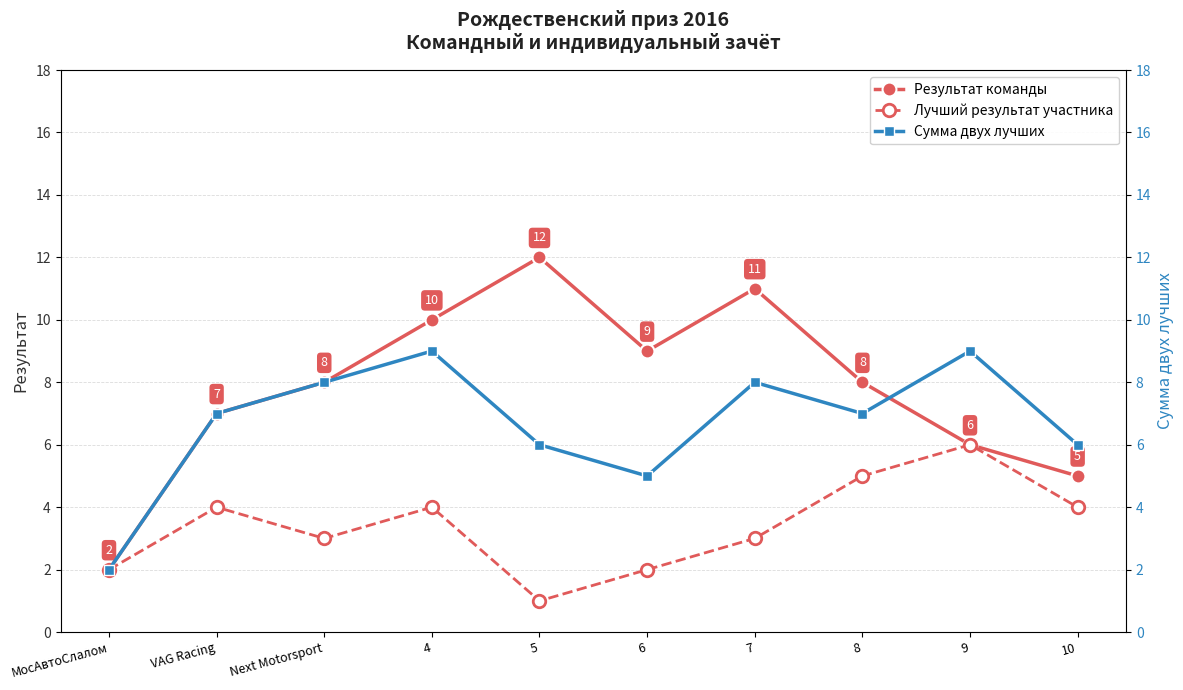

How many categories are shown in the chart?

10